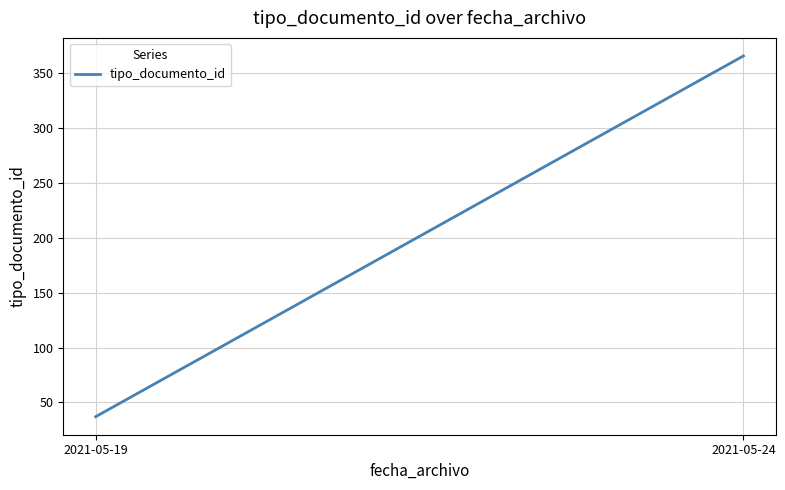

Rank the categories by value from lowest to highest.

2021-05-19, 2021-05-24